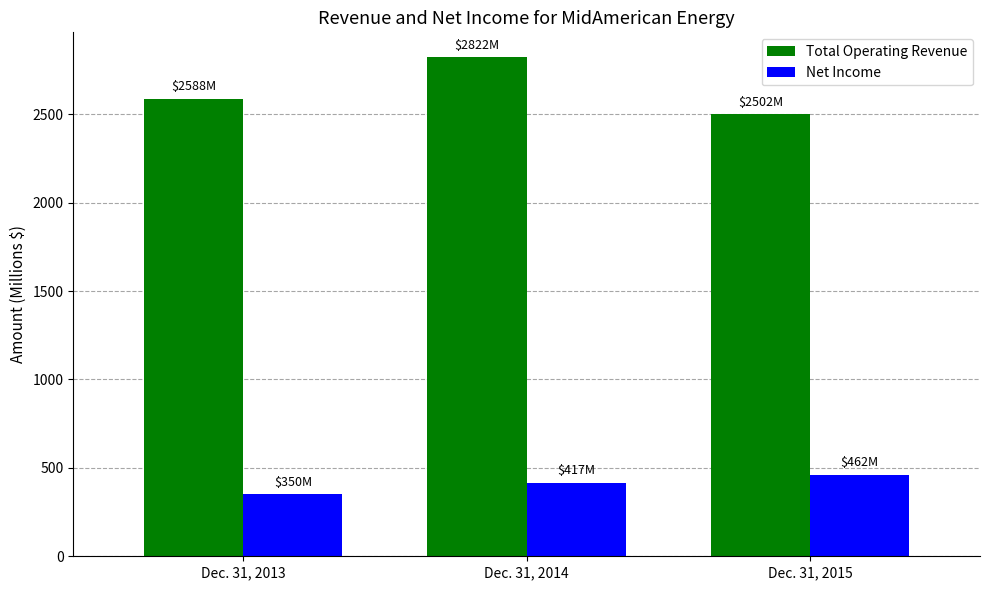

Where is Total Operating Revenue nearest to the value 2662?

Dec. 31, 2013